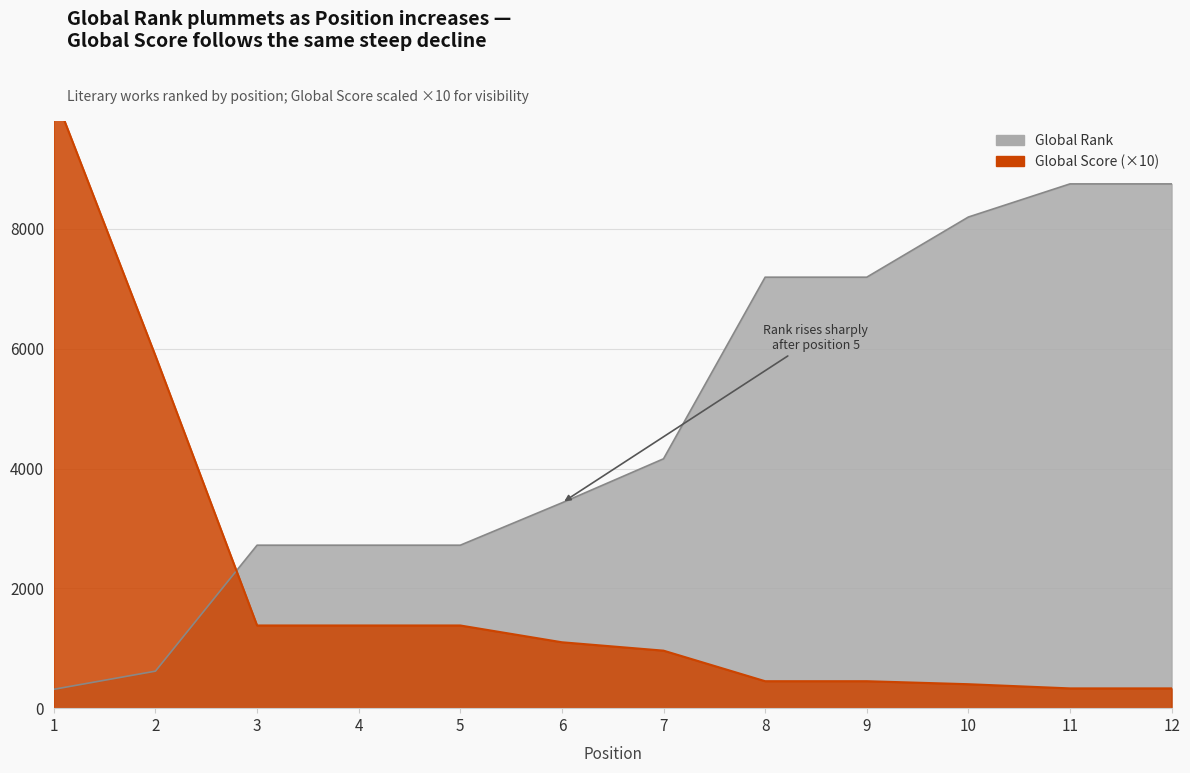

Where is Global Score nearest to the value 5295?

2